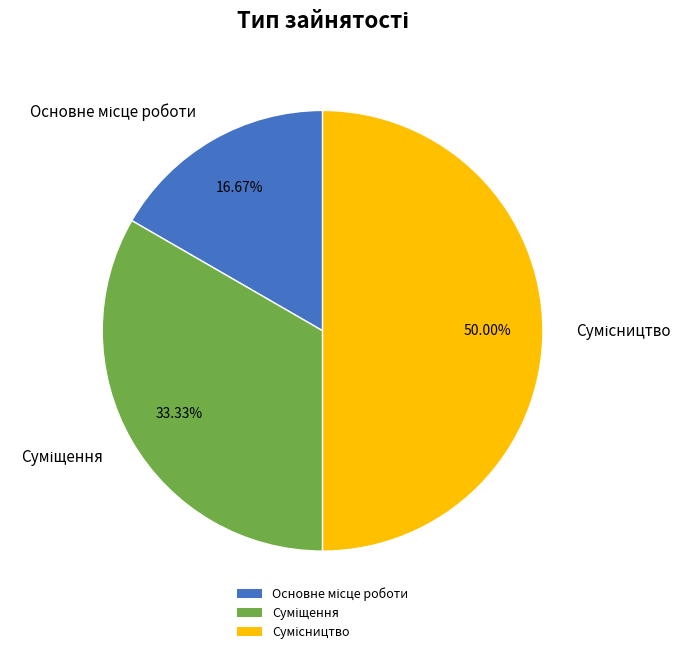

How many slices are in this pie chart?

3